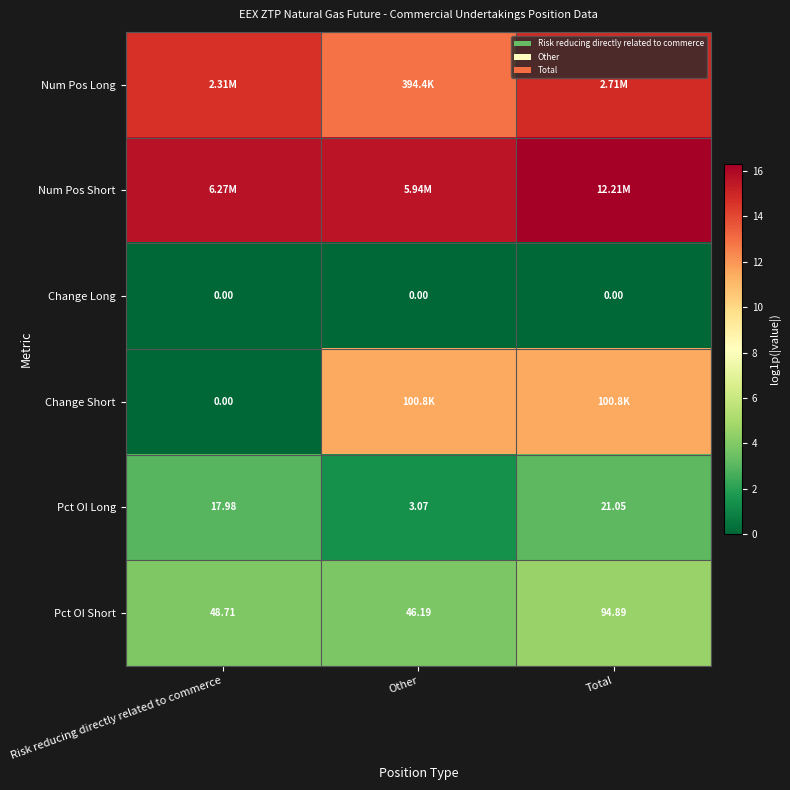

At how many categories does at least one series exceed 4?

3